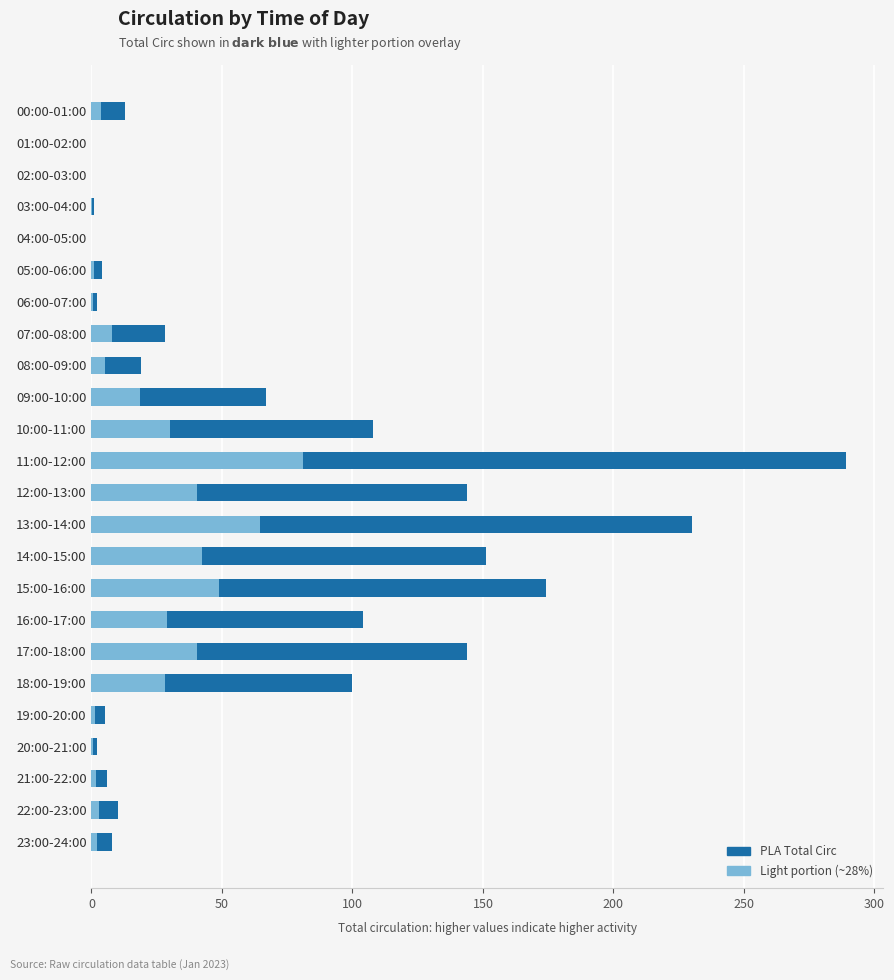

How many values in the PLA Total Circ series are below 19?

12